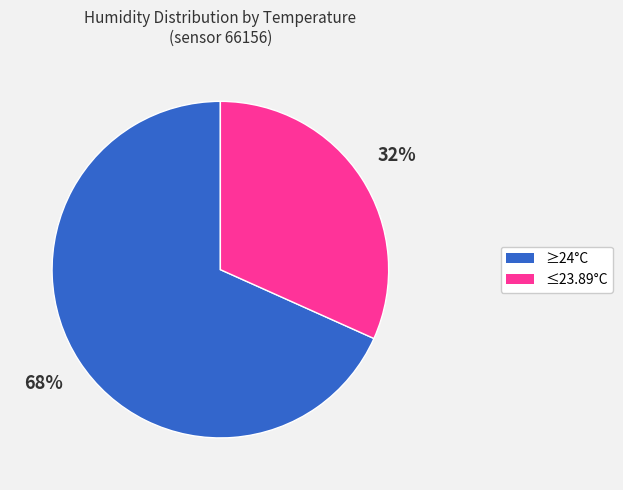

To the nearest percent, what percentage of the pie is ≤23.89°C?

32%